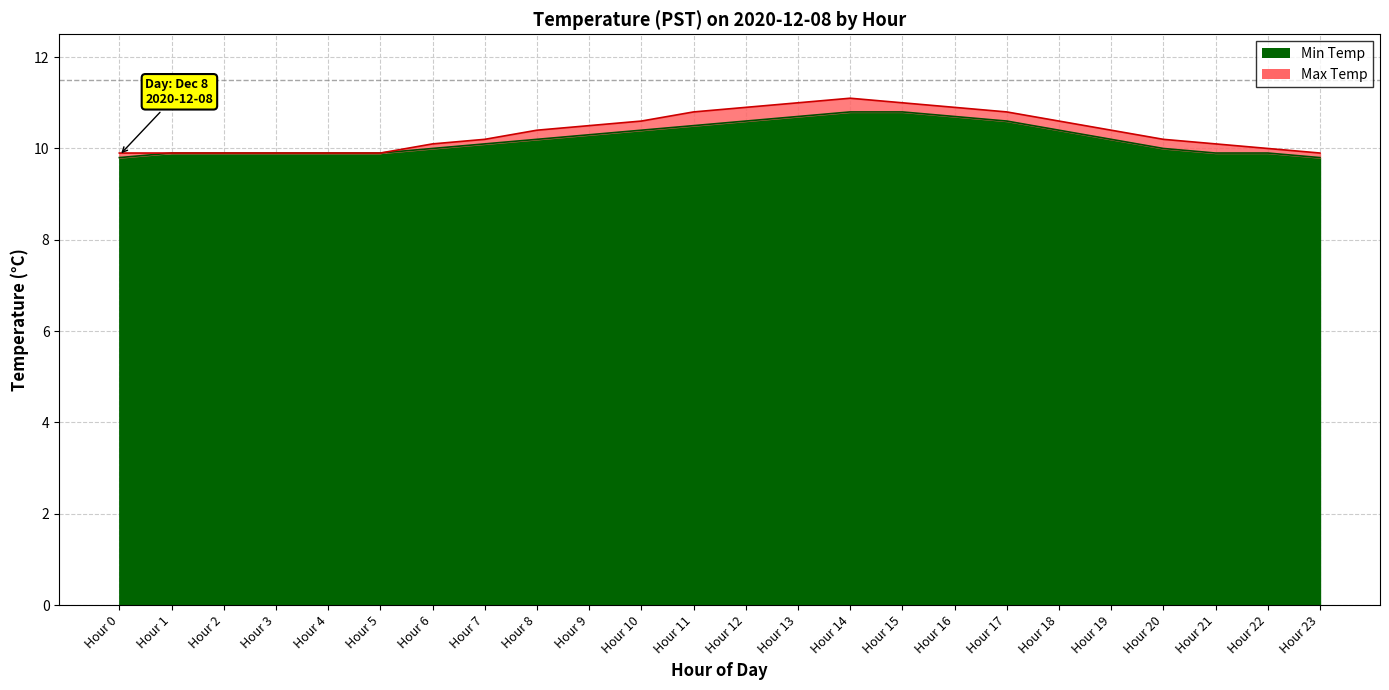

Which series has the widest spread of values?

Max Temp